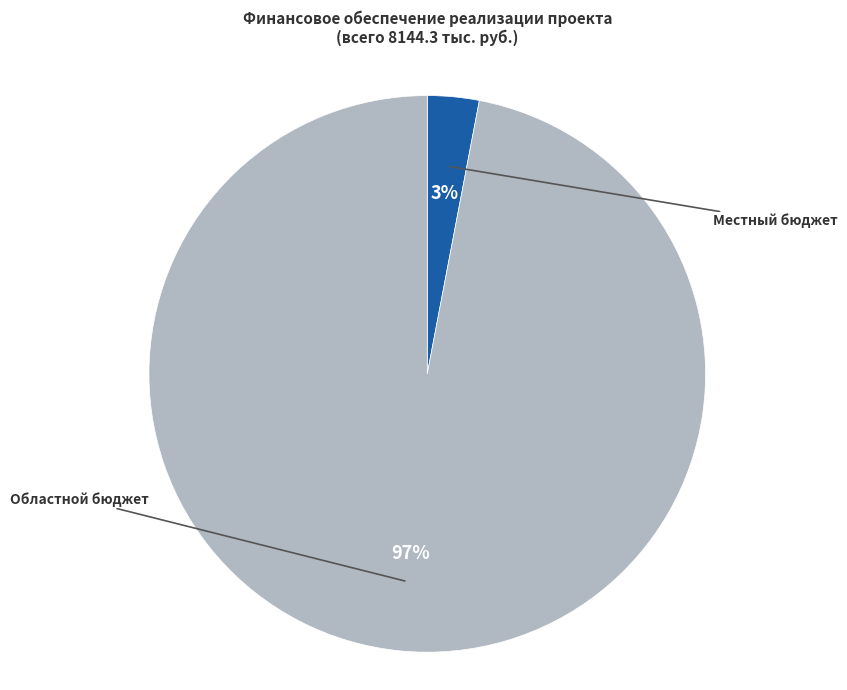

How many slices are in this pie chart?

2